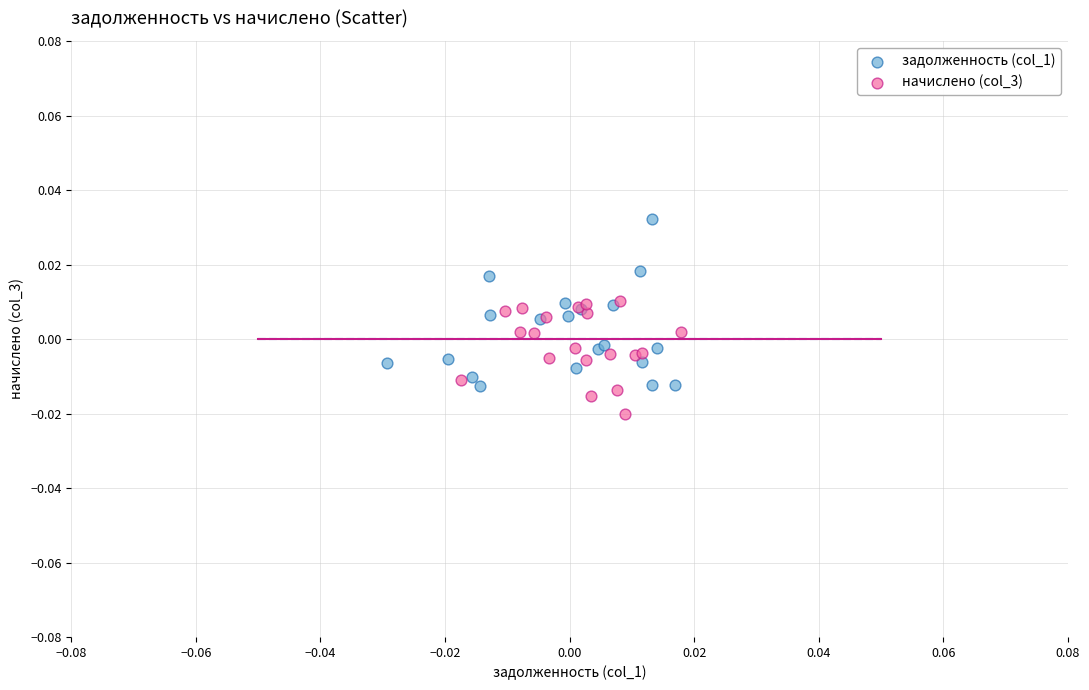

Which series contains the lowest Y value?

начислено (col_3)